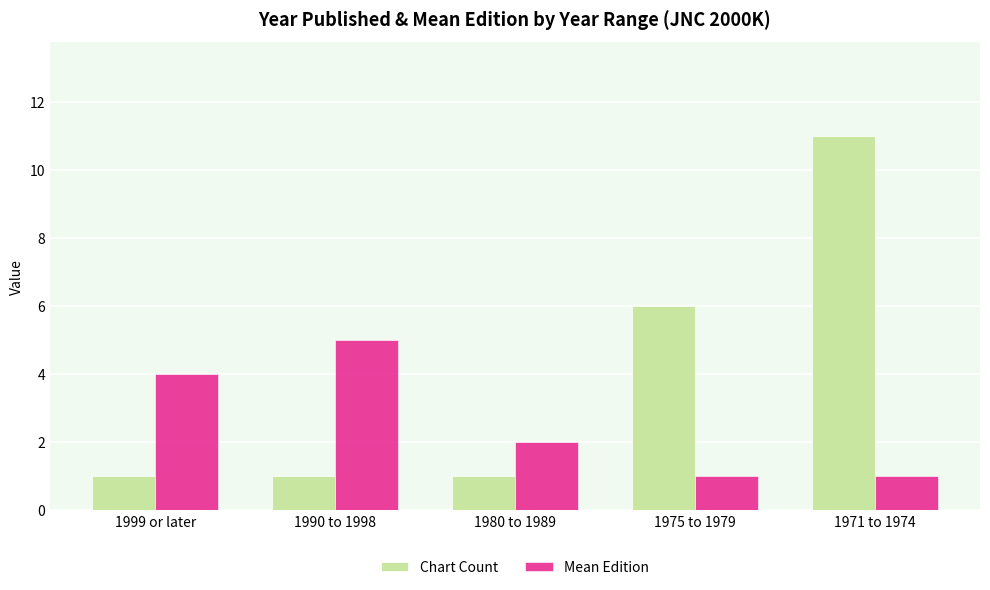

What is the sum of the Mean Edition values at 1990 to 1998 and 1980 to 1989?

7